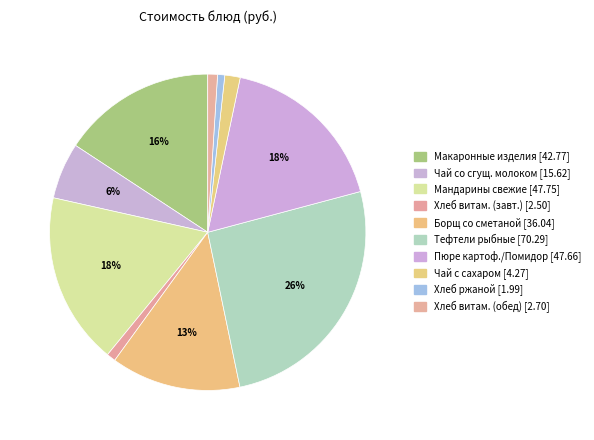

Is there a majority slice in this chart?

No